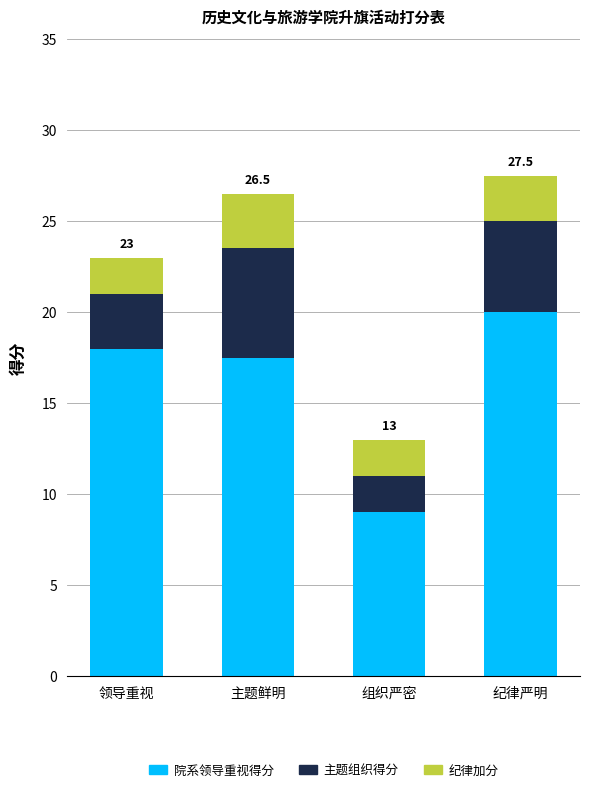

Is it true that 院系领导重视得分 equals 9.3 at 主题鲜明?

False